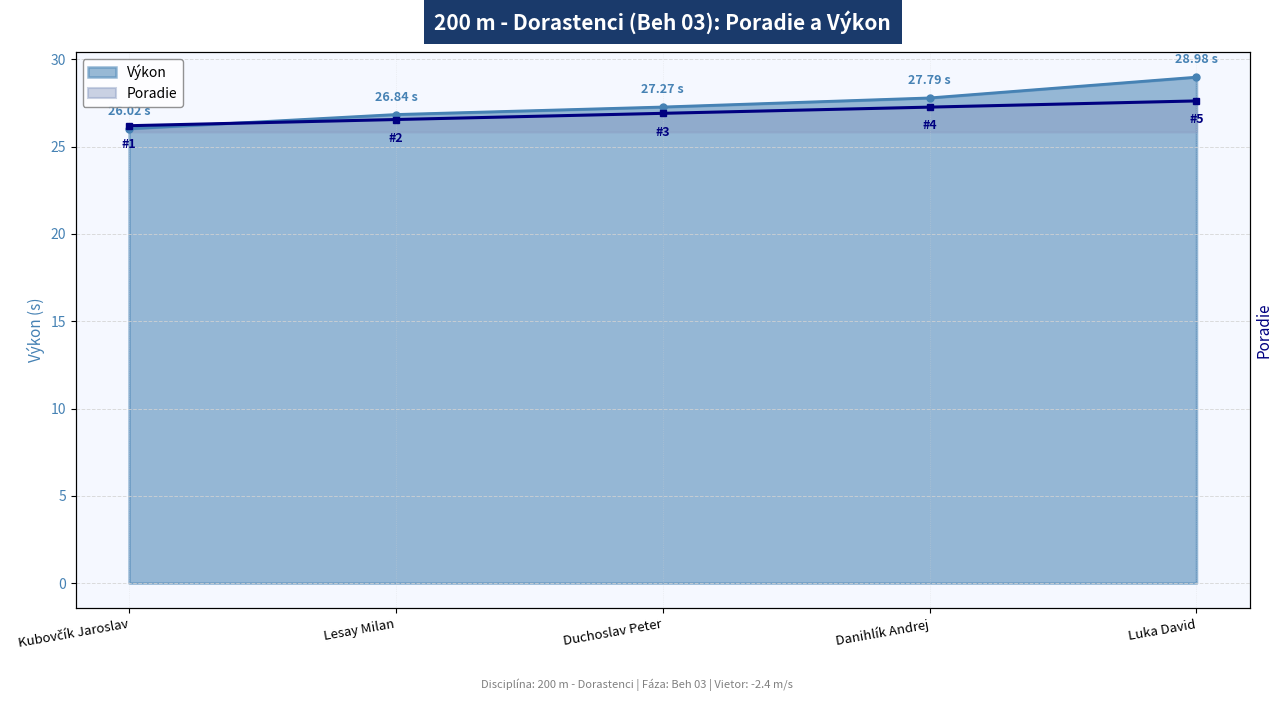

At which category is the sum across all series the highest?

Luka David